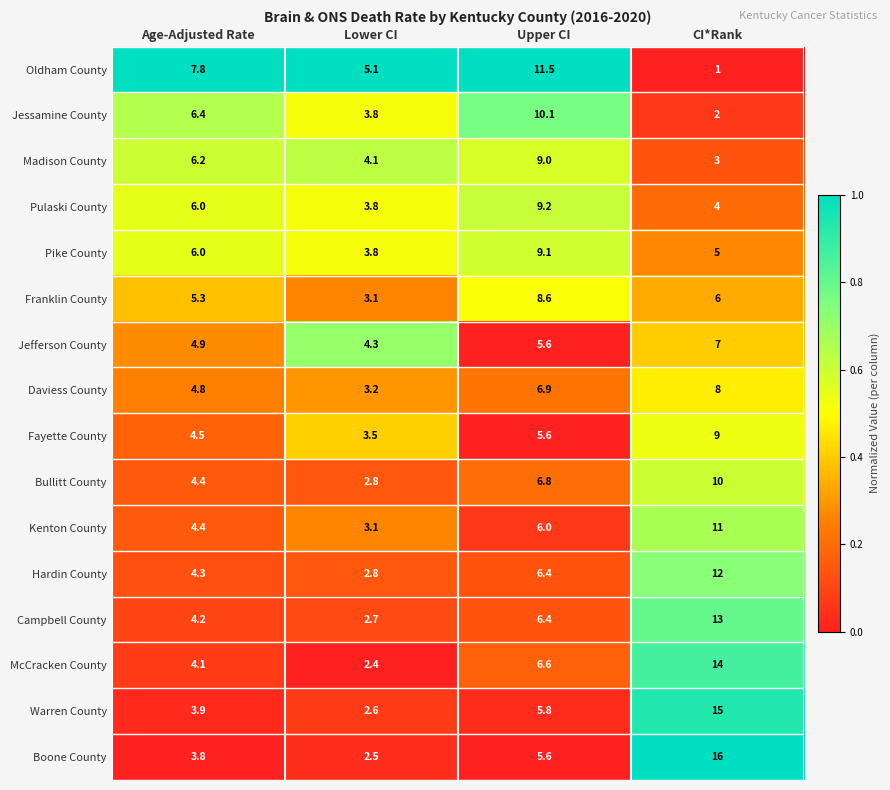

Count the Daviess County values in the range 4 to 8.

3